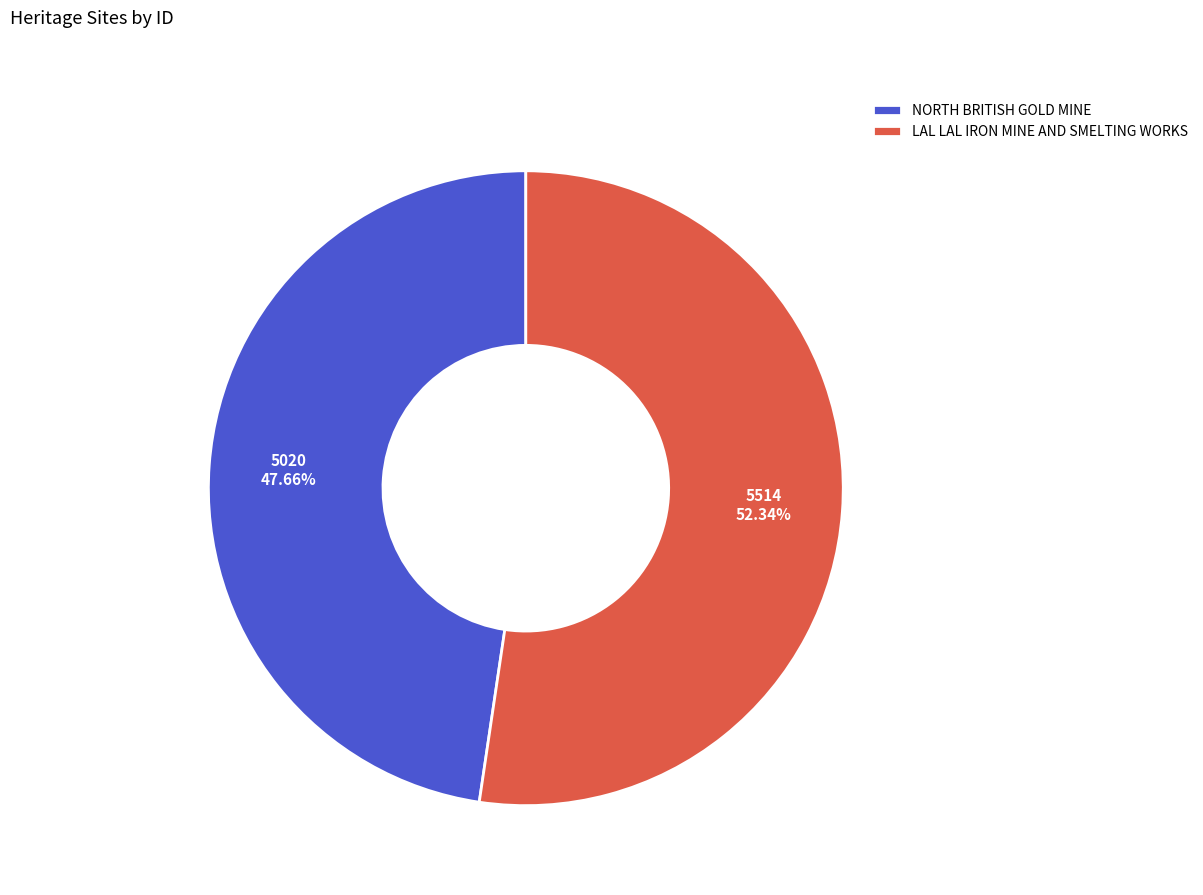

Which category has the biggest portion of the pie?

LAL LAL IRON MINE AND SMELTING WORKS